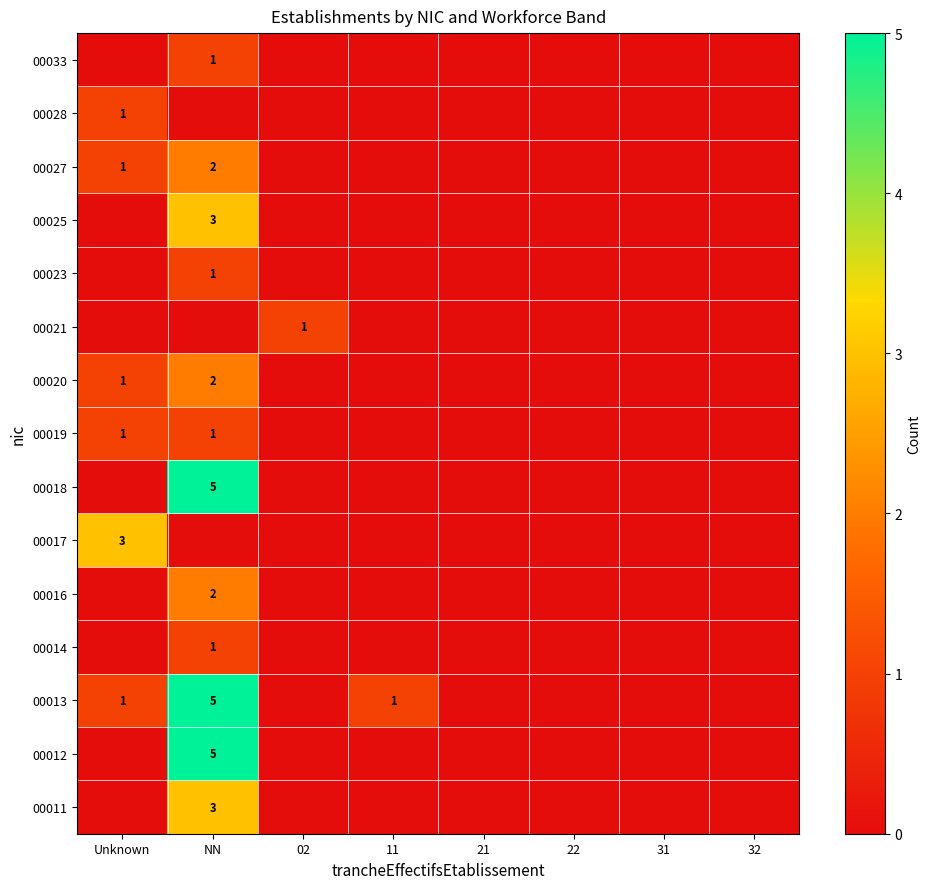

Which label corresponds to the largest value in the chart?

NN